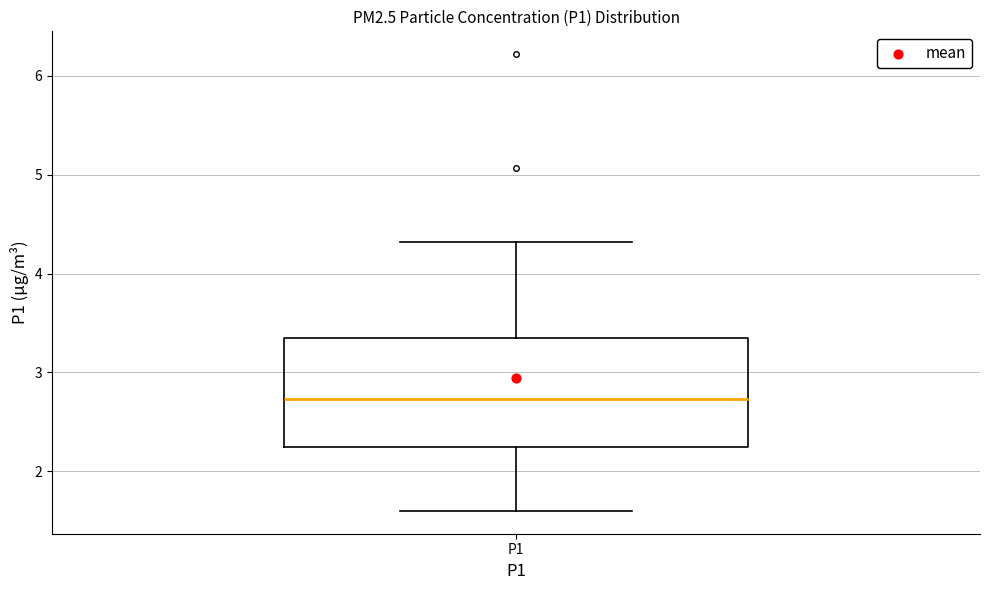

Where is the lower edge of the box for P1 on the y-axis? The values are not printed on the chart, so give them approximately, as read against the axis.

2.3